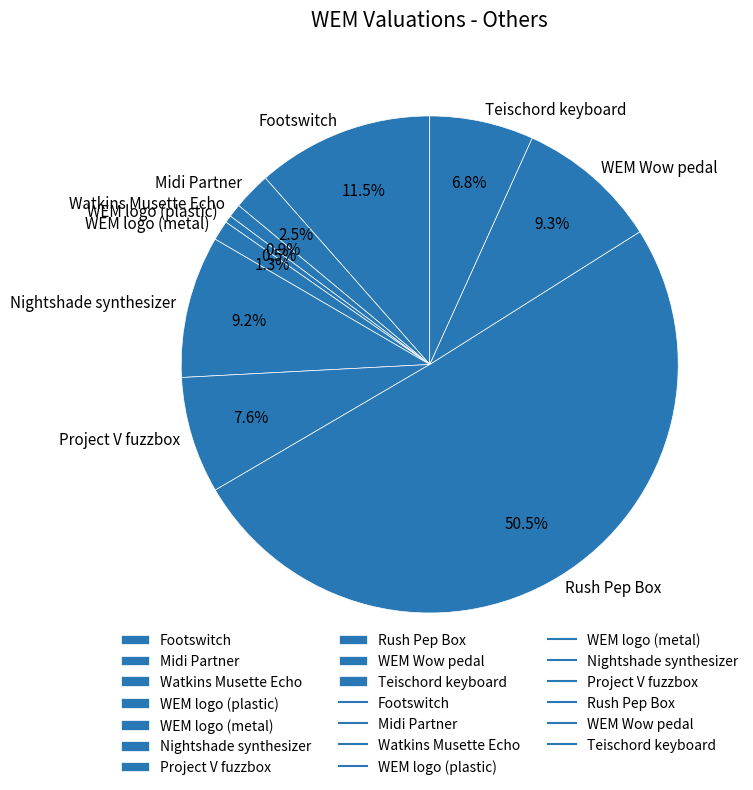

How many segments does this pie chart have?

10